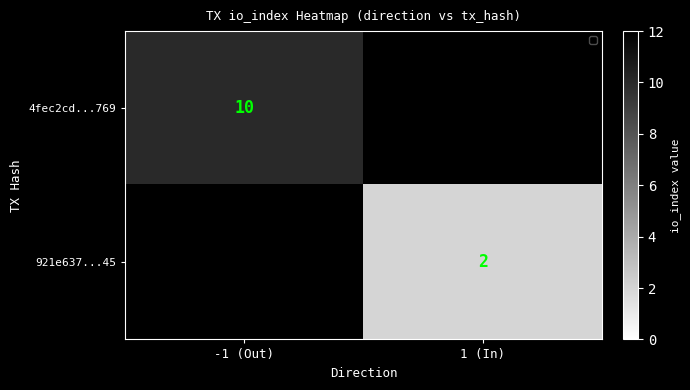

True or false: 921e637...45 has a value of 3 at 1 (In).

False